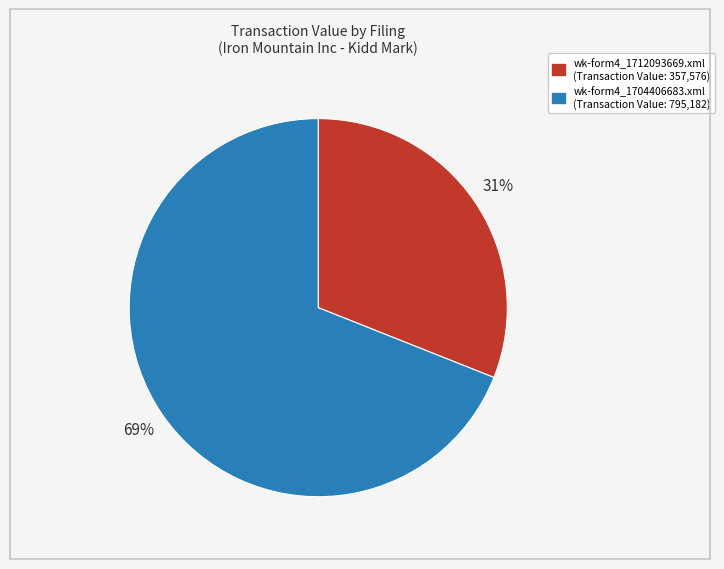

Rank the categories by value from highest to lowest.

wk-form4_1704406683.xml, wk-form4_1712093669.xml